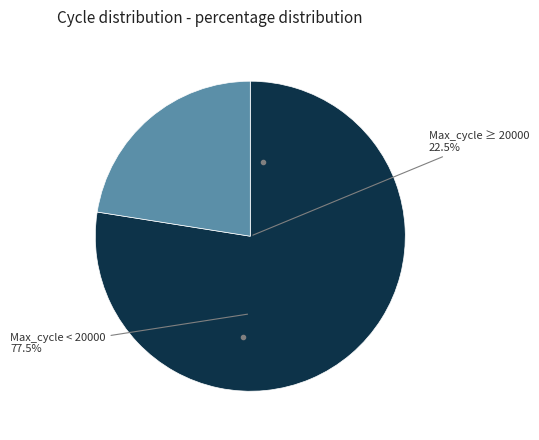

Combined, do 27 and 14 account for over 50%?

No